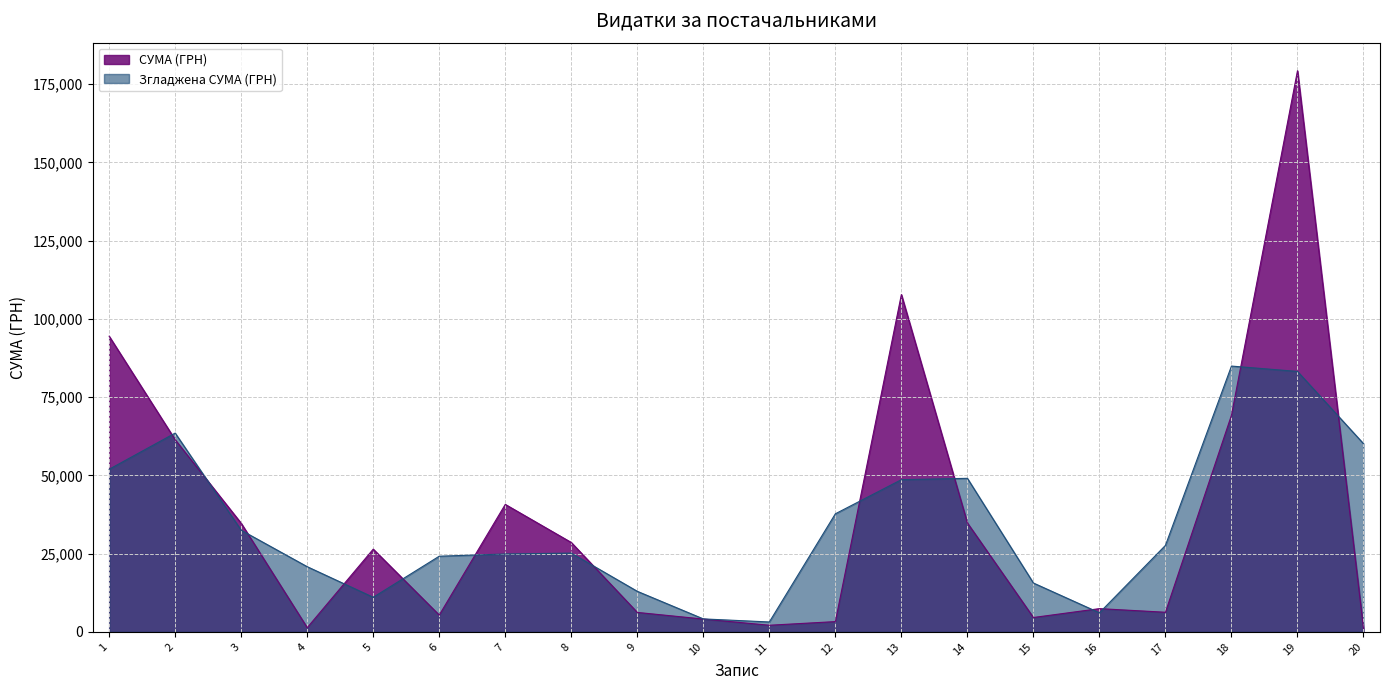

Is the value of СУМА (ГРН) at 13 greater than the value of Згладжена СУМА (ГРН) at 14?

Yes